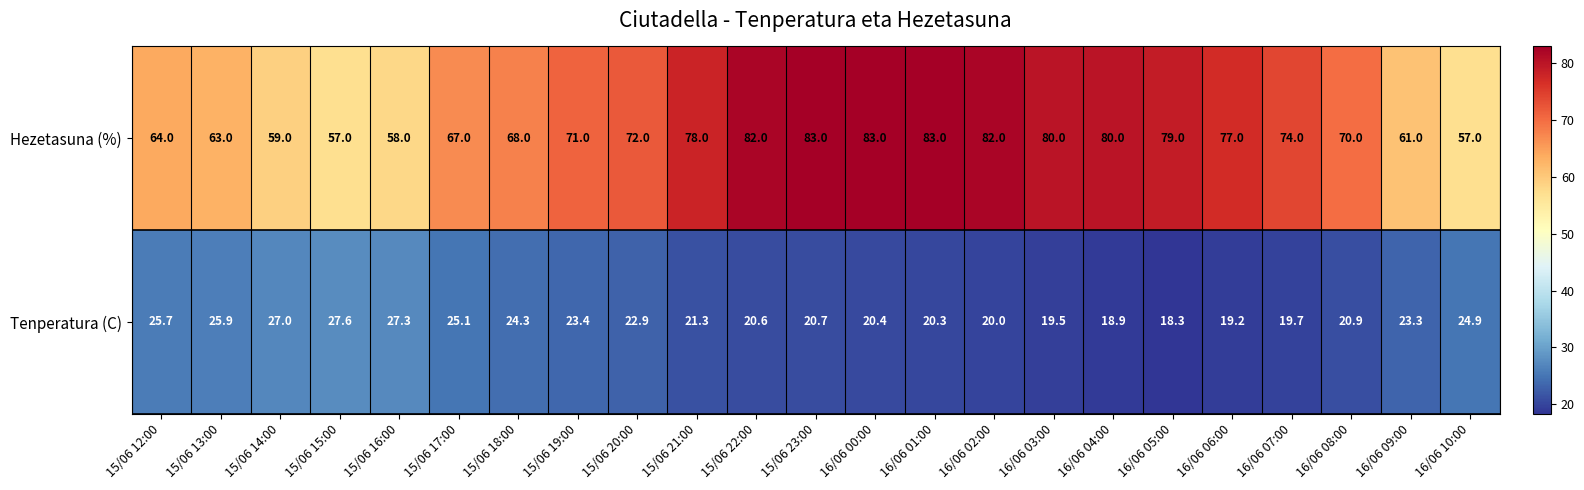

Which series changed the most between 15/06 19:00 and 15/06 23:00?

Hezetasuna (%)